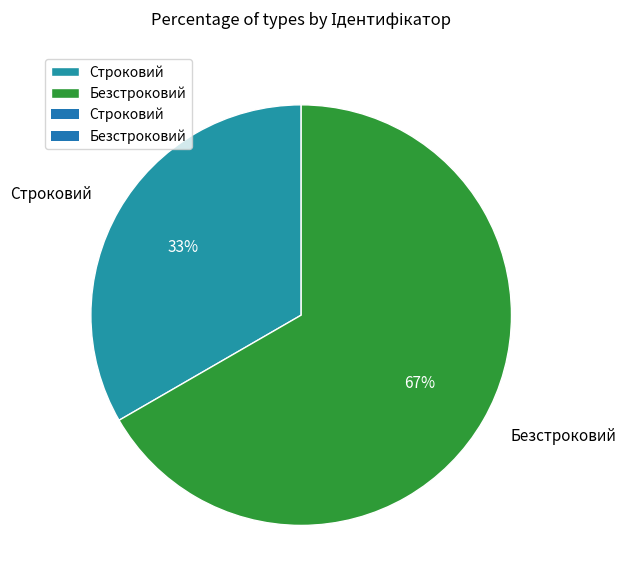

True or false: Безстроковий accounts for 67% of the total.

True